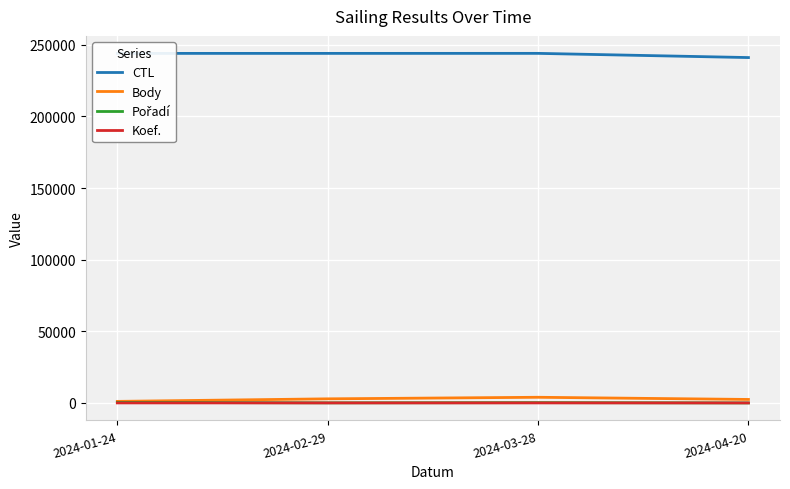

What is the minimum value for CTL?

241104